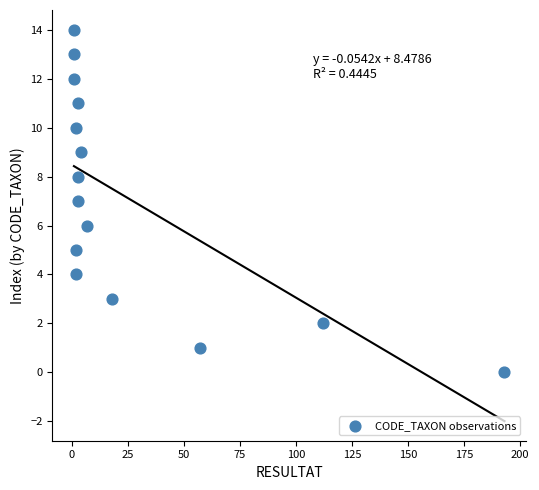

What is the range of Y values (max minus min)?

14